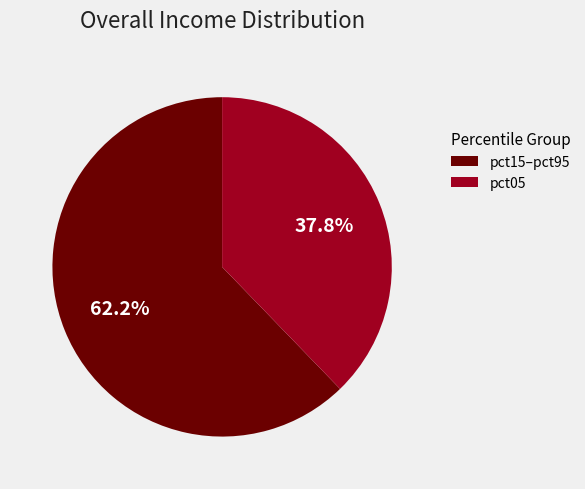

Is there a majority slice in this chart?

Yes